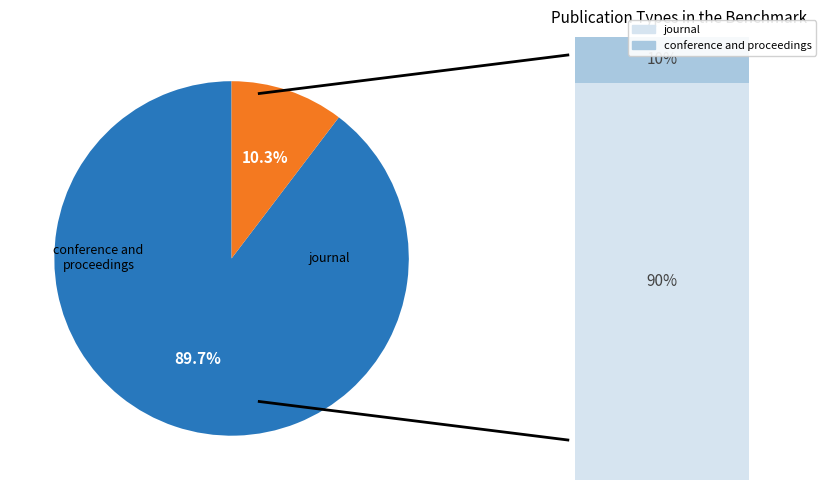

How many slices are in this pie chart?

2